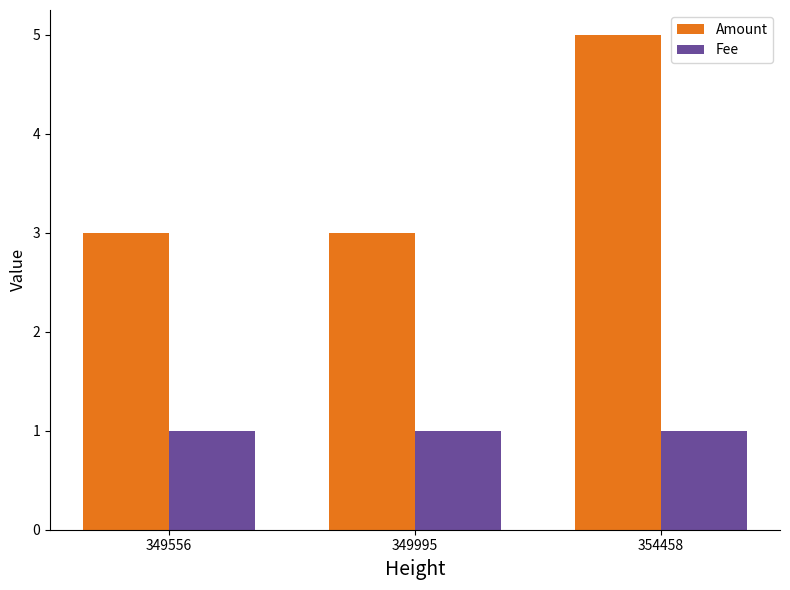

At how many categories does at least one series exceed 1?

3